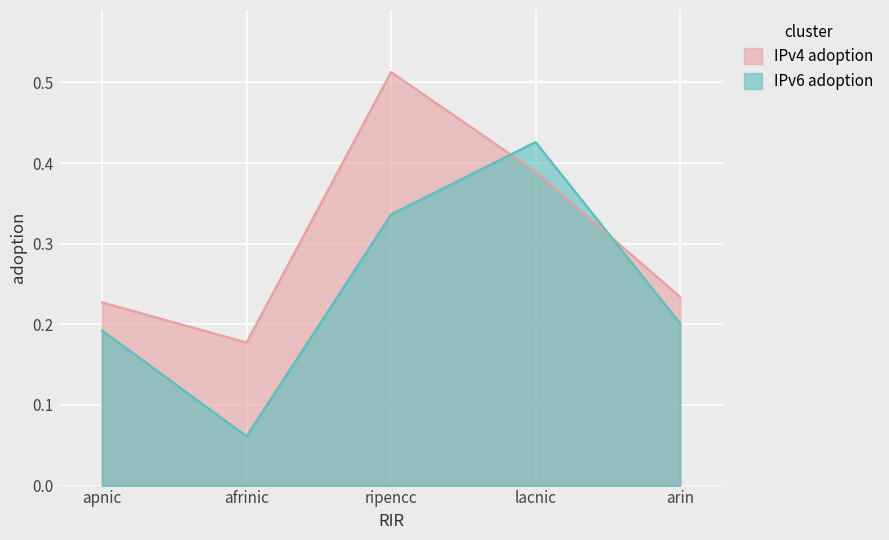

Reading left to right, extract all data points from this chart.

IPv4 adoption: 0.2	0.2	0.5	0.4	0.2
IPv6 adoption: 0.2	0.1	0.3	0.4	0.2